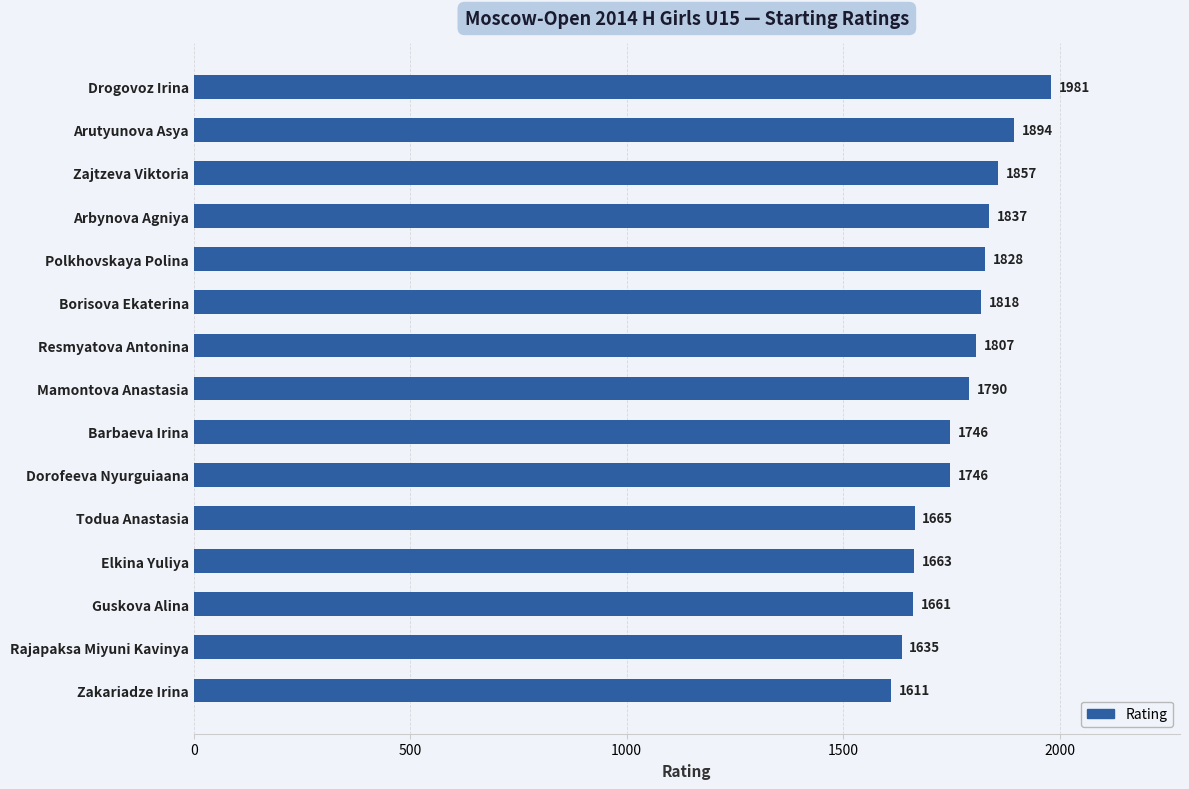

Reading top to bottom, what are all the values shown in this chart?

1981	1894	1857	1837	1828	1818	1807	1790	1746	1746	1665	1663	1661	1635	1611